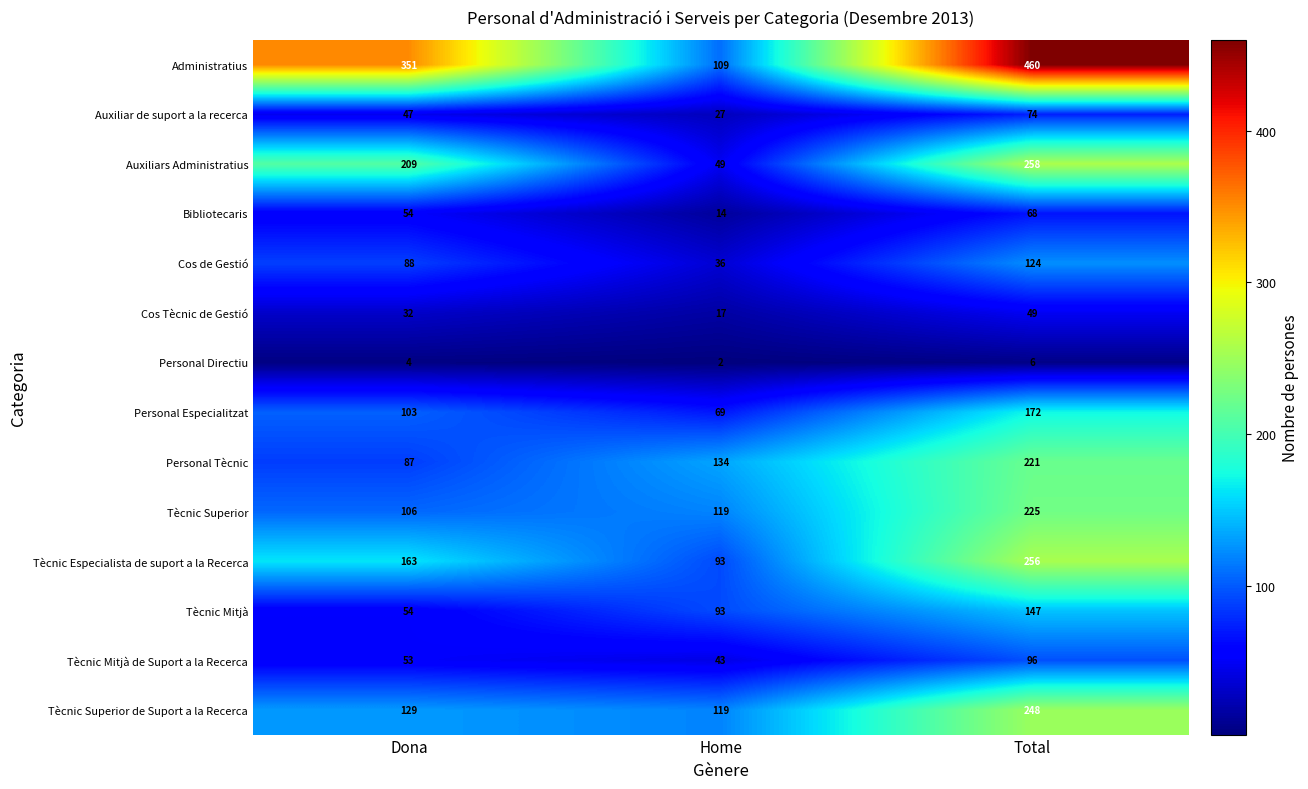

What is the average value of the Personal Tècnic series?

147